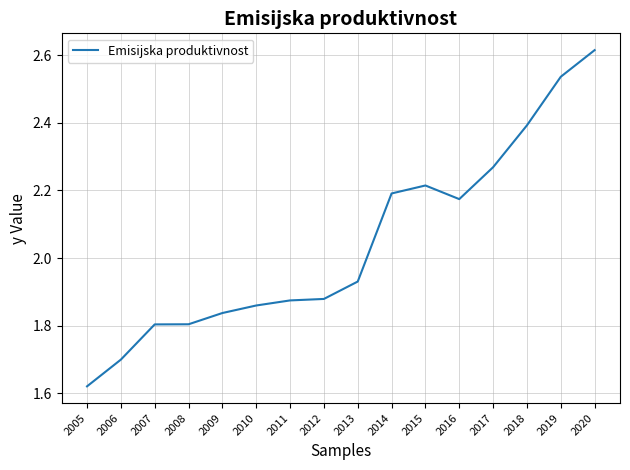

What is the average value?

2.0